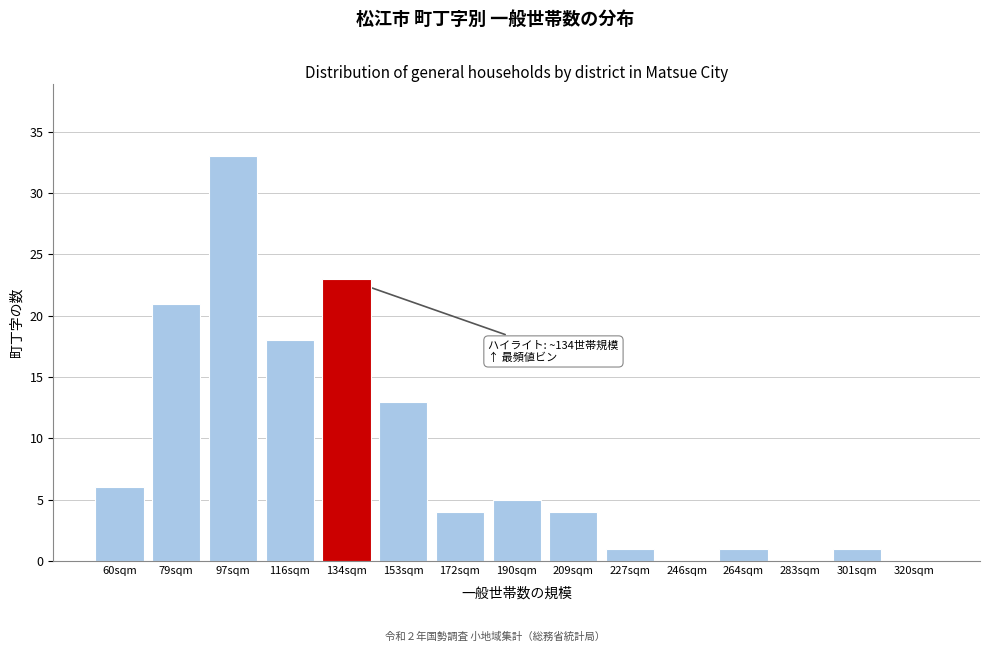

Reading left to right, list all the values displayed in this chart.

60sqm=6	79sqm=21	97sqm=33	116sqm=18	134sqm=23	153sqm=13	172sqm=4	190sqm=5	209sqm=4	227sqm=1	246sqm=0	264sqm=1	283sqm=0	301sqm=1	320sqm=0